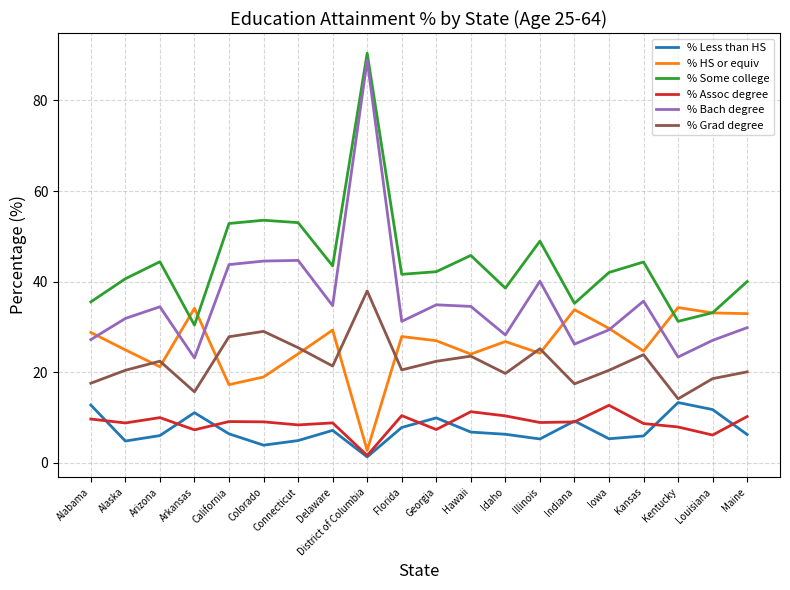

True or false: % HS or equiv and % Less than HS cross at least once.

False